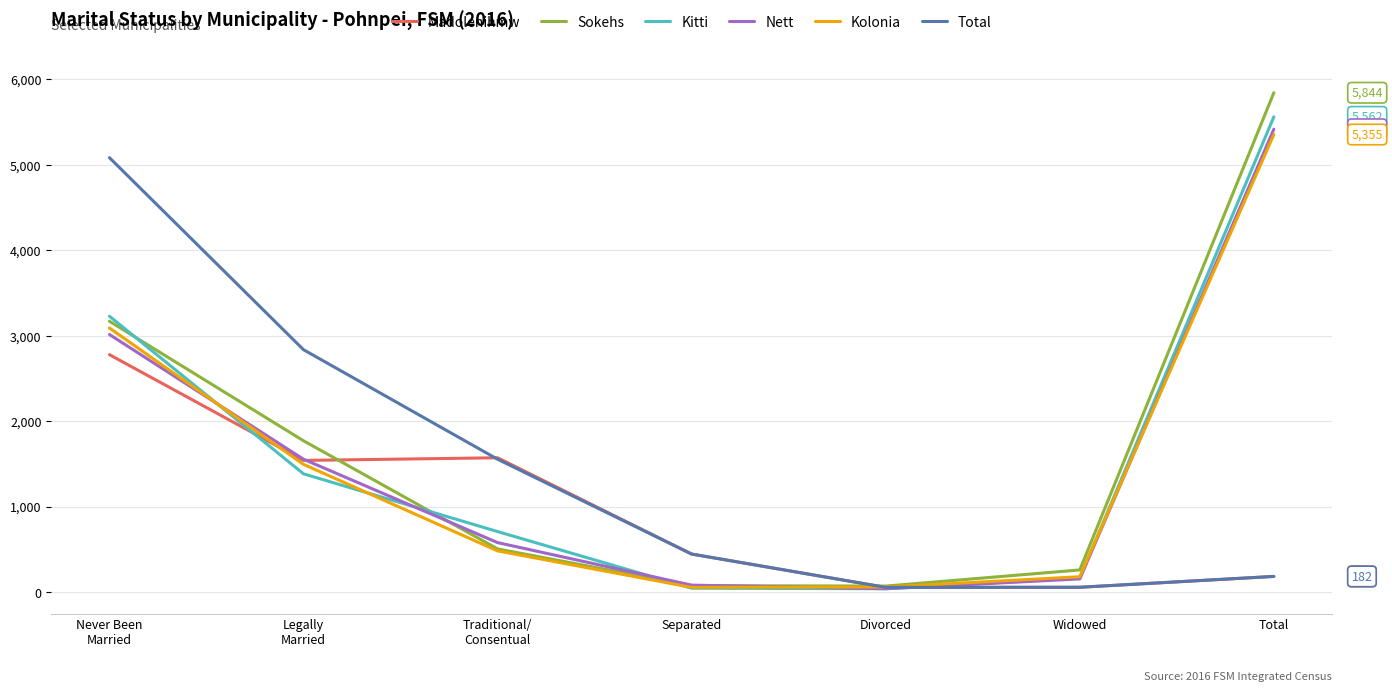

The value of Total at Separated is 444. True or false?

True